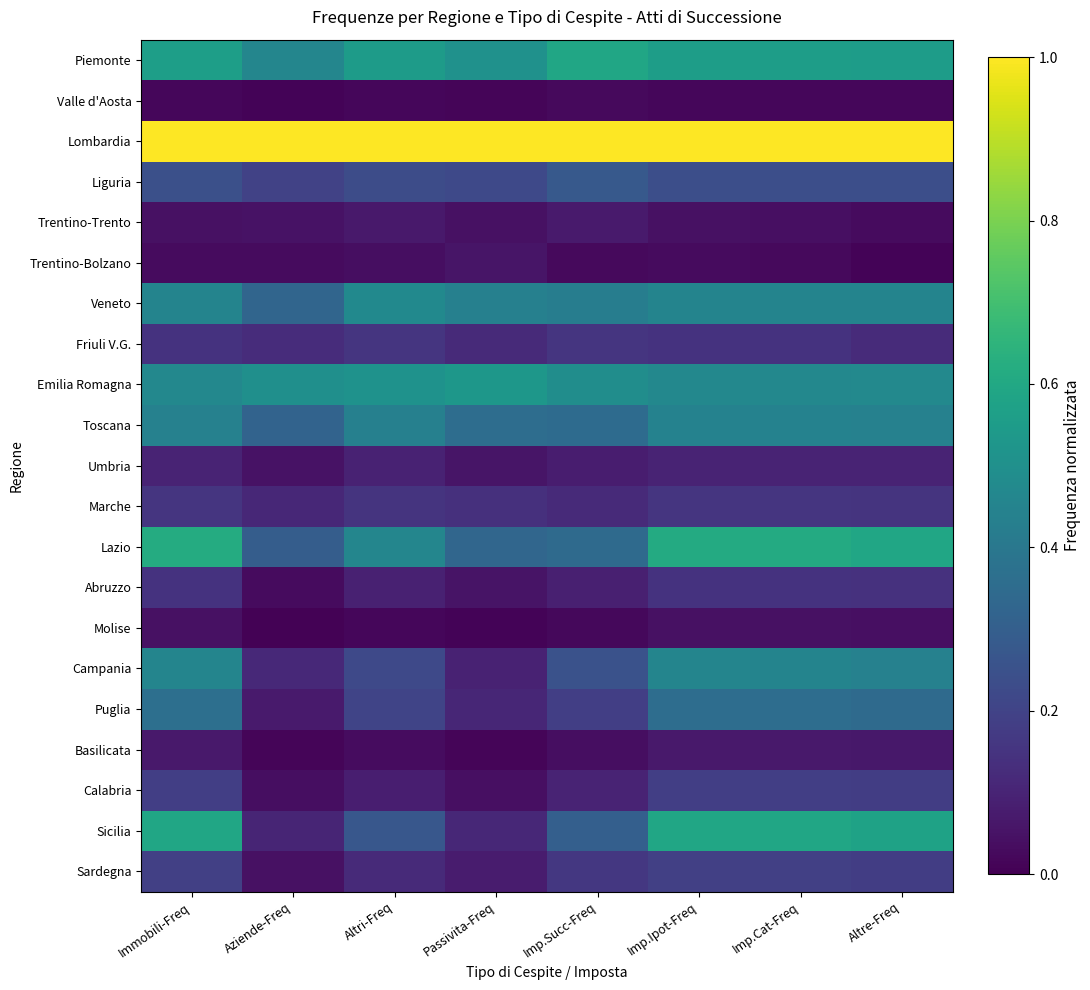

Which has a higher value, Altri-Freq or Passivita-Freq?

Altri-Freq